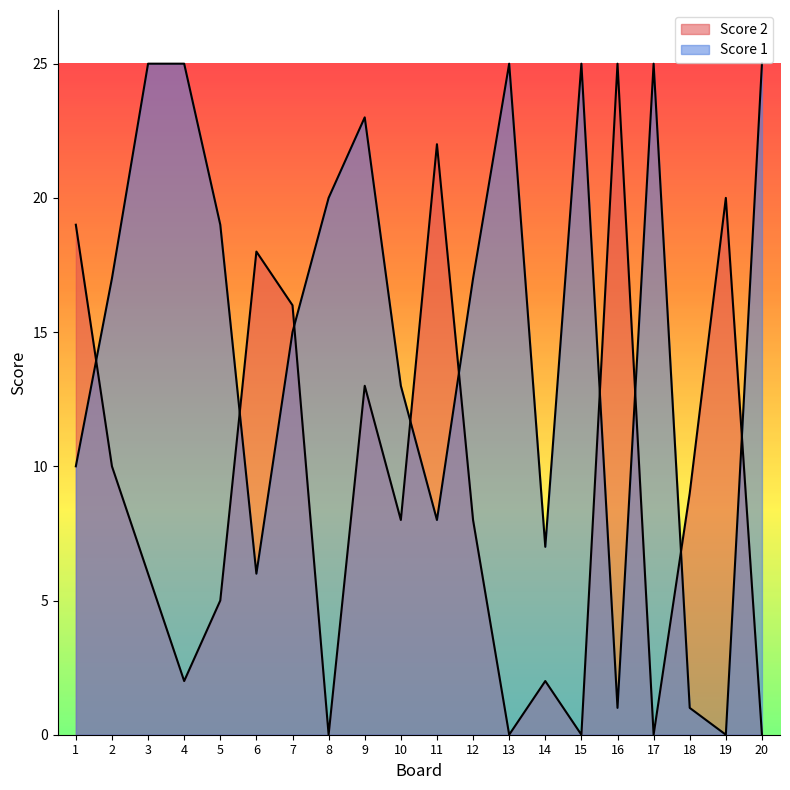

How many lines are shown in the chart?

2